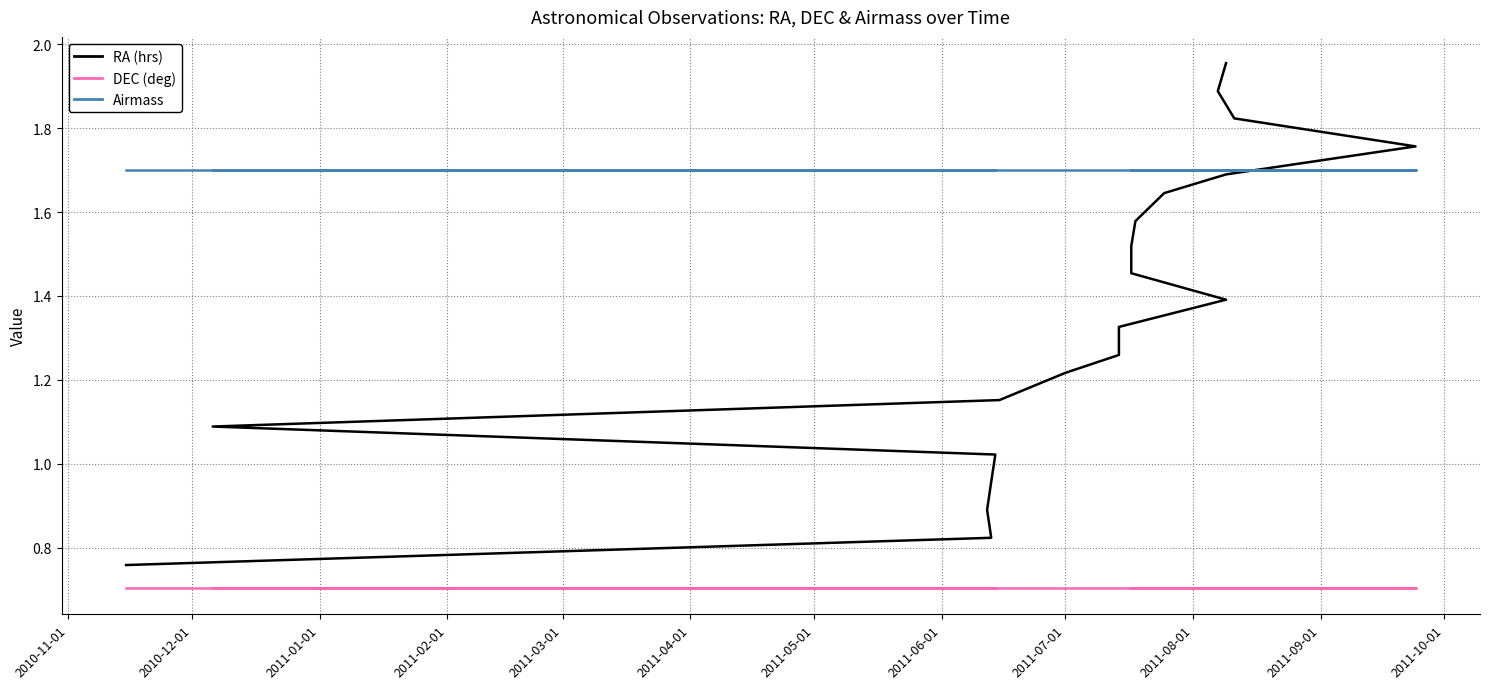

What is the approximate value of Airmass at 2010-12-01?

1.7